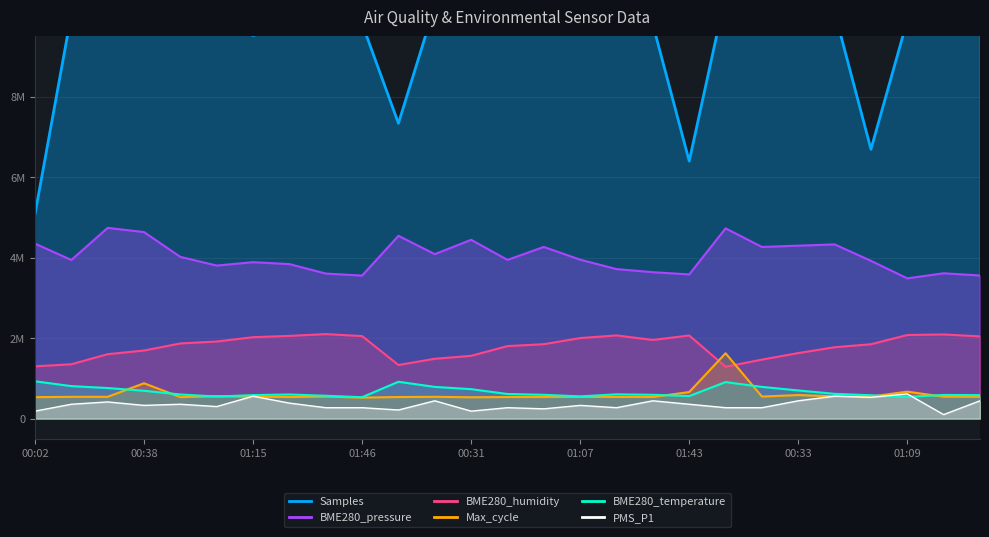

True or false: BME280_pressure has more than 2 points higher than both neighbors.

True